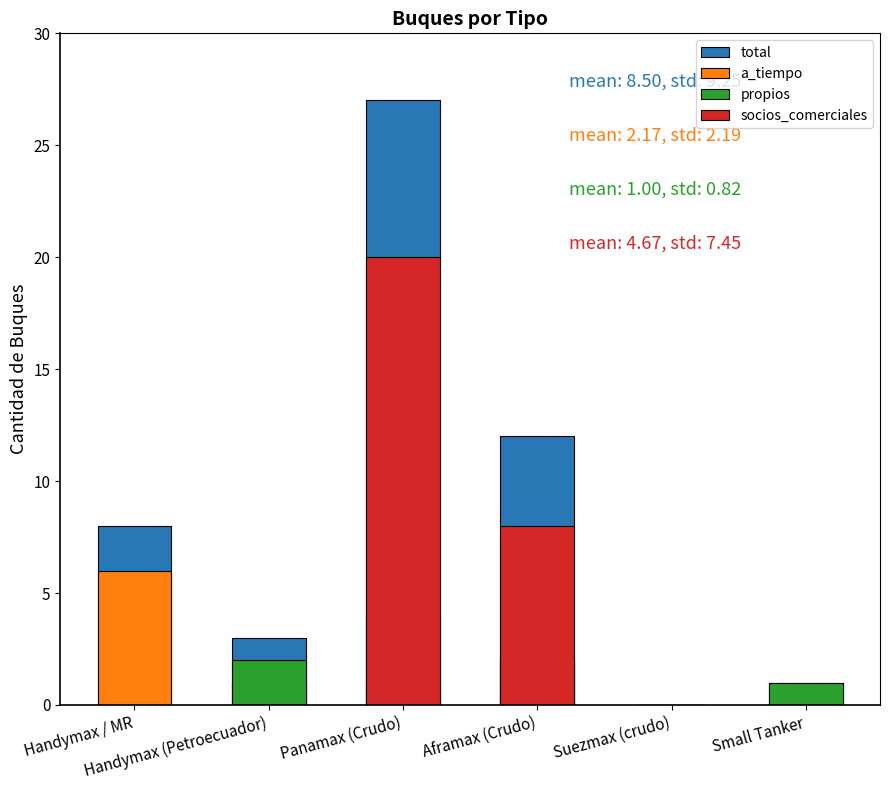

What is the sum of the a_tiempo values at Aframax (Crudo) and Handymax (Petroecuador)?

3